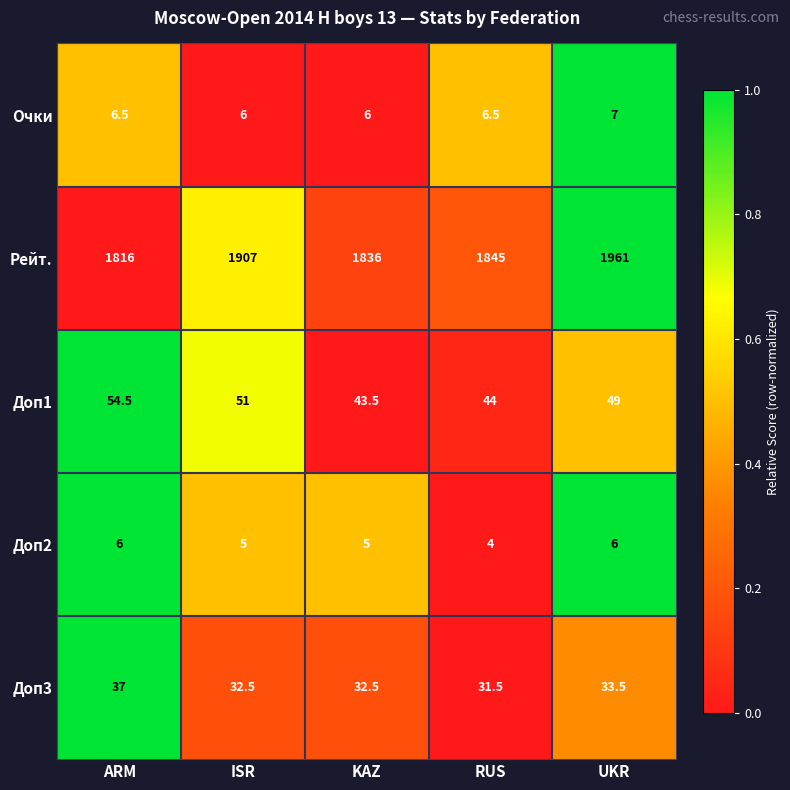

True or false: Очки has a value of 6.5 at ARM.

True